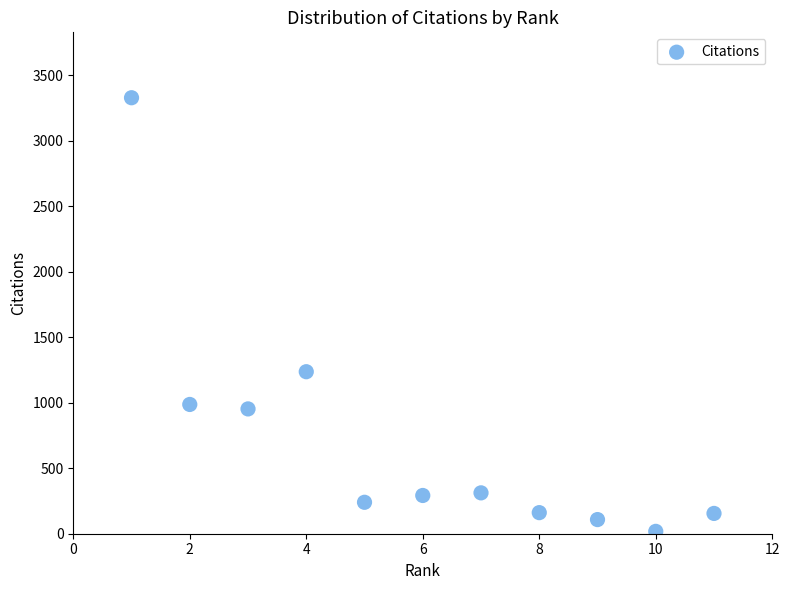

What Y value in the scatter plot is closest to 1673?

1237